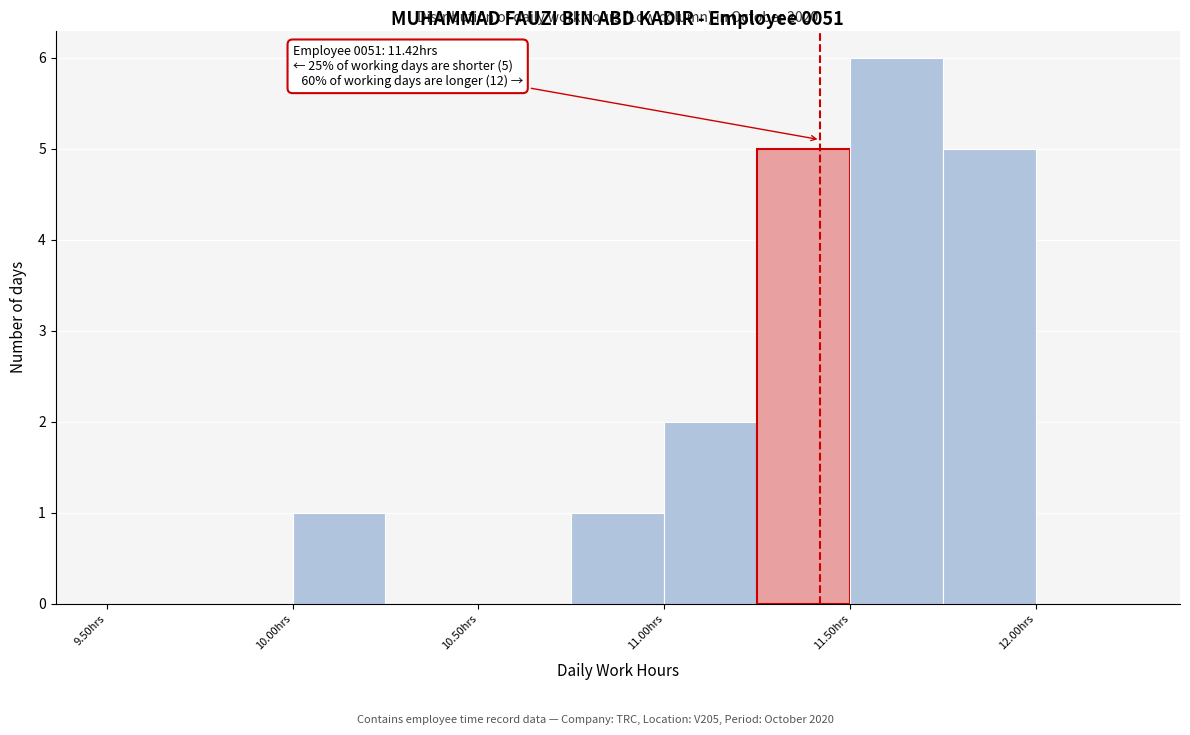

Which range on the x-axis has the tallest bar?

11.50 to 11.75